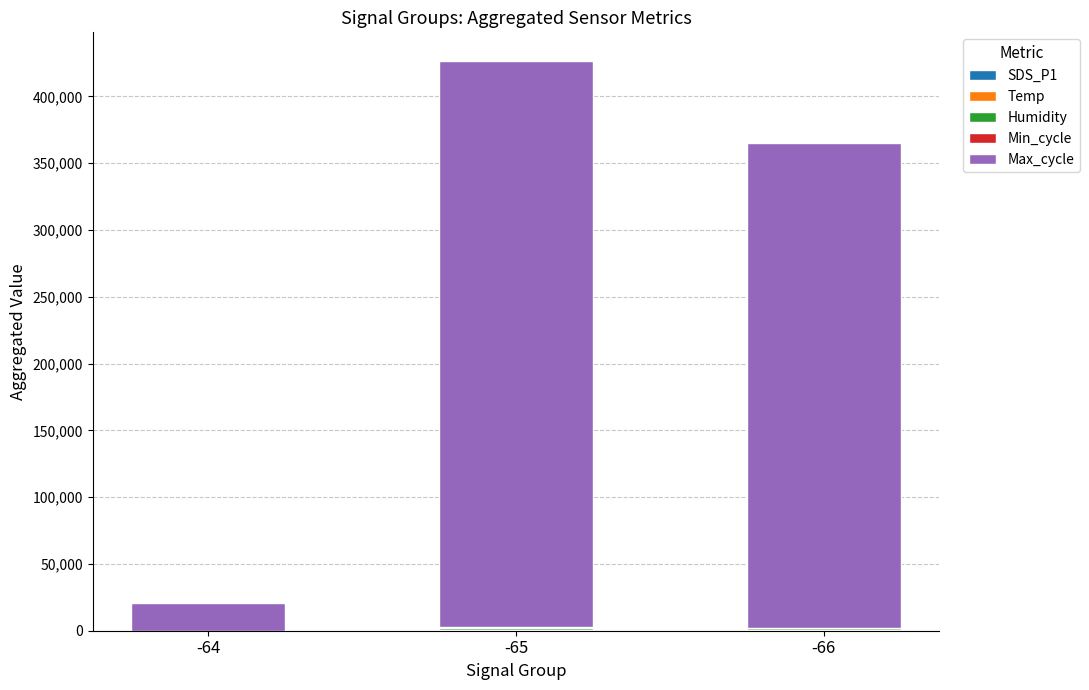

At which category is the sum across all series the highest?

-65